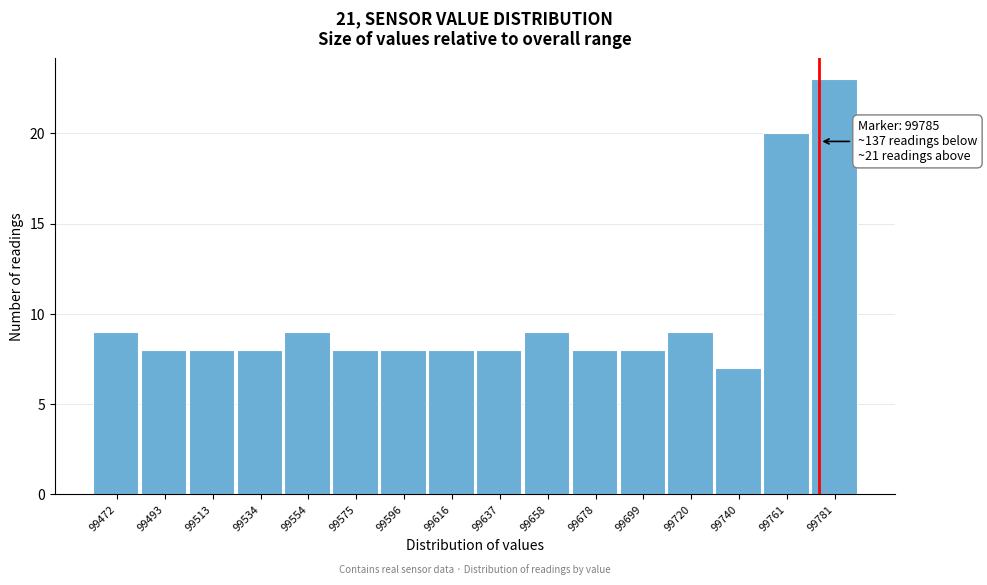

Reading left to right, extract all data points from this chart.

99472=9	99493=8	99513=8	99534=8	99554=9	99575=8	99596=8	99616=8	99637=8	99658=9	99678=8	99699=8	99720=9	99740=7	99761=20	99781=23